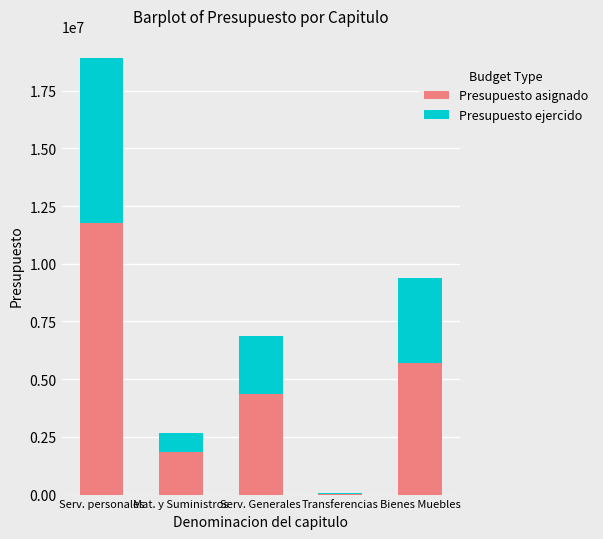

The Presupuesto asignado series shows 2836357 at Serv. Generales. True or false?

False